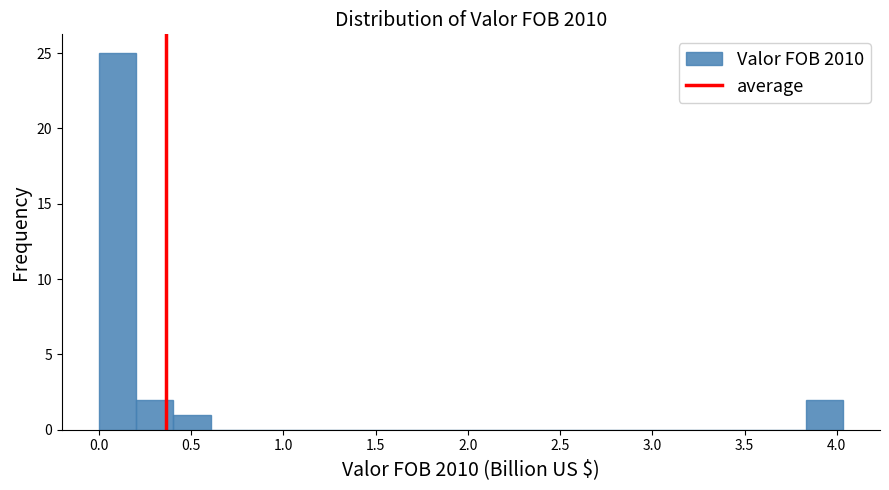

What is the height of the bar covering 0.20 to 0.40 on the x-axis? Neither the bar edges nor the heights are printed on the chart, so give them approximately, as read against the axes.

2